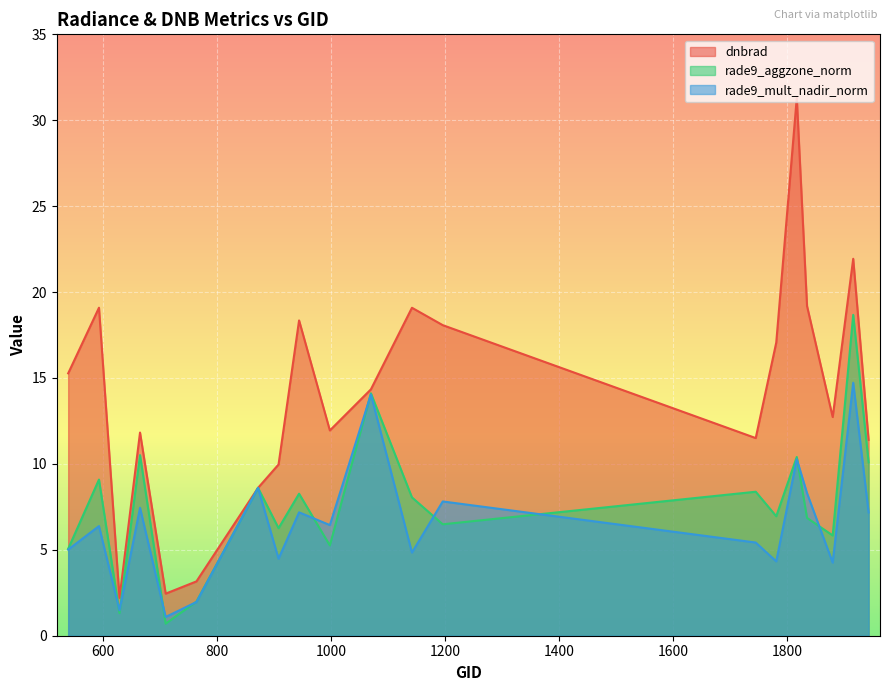

Which series changed the most between 593 and 1835?

rade9_aggzone_norm